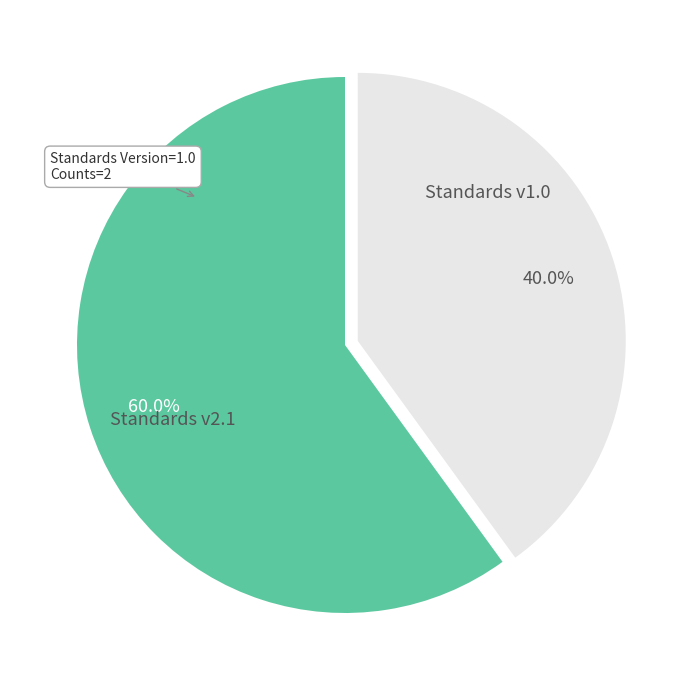

How many segments does this pie chart have?

2